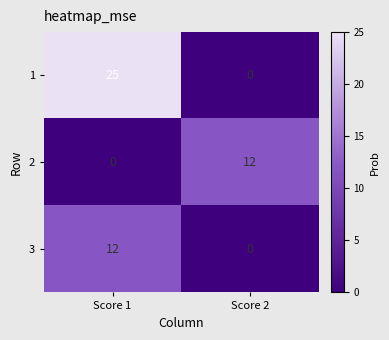

Rank the series at Score 1 from highest to lowest value.

1, 3, 2